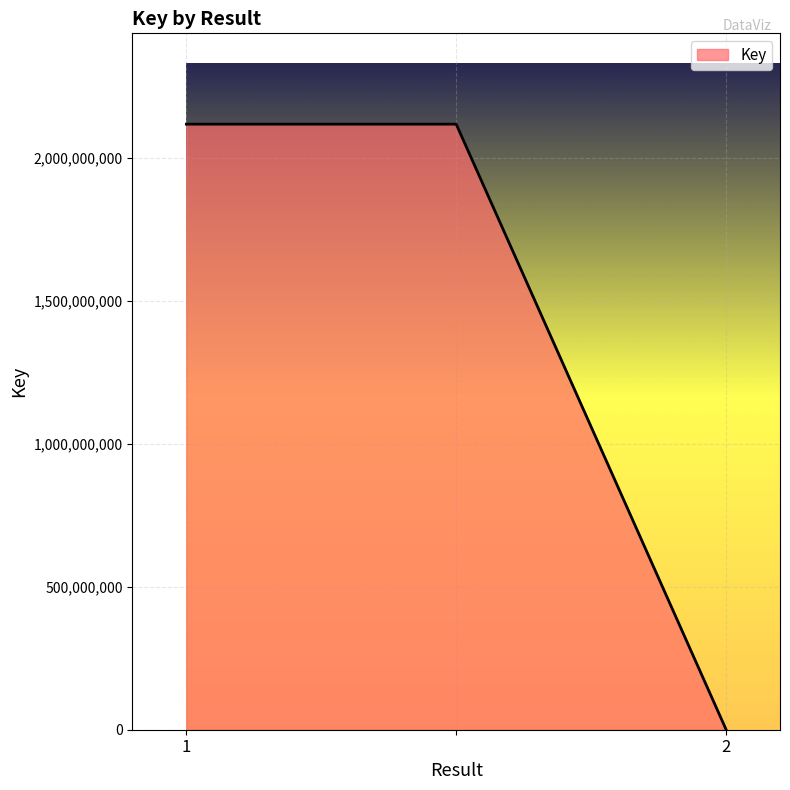

What is the difference between the maximum and minimum values?

2115861403